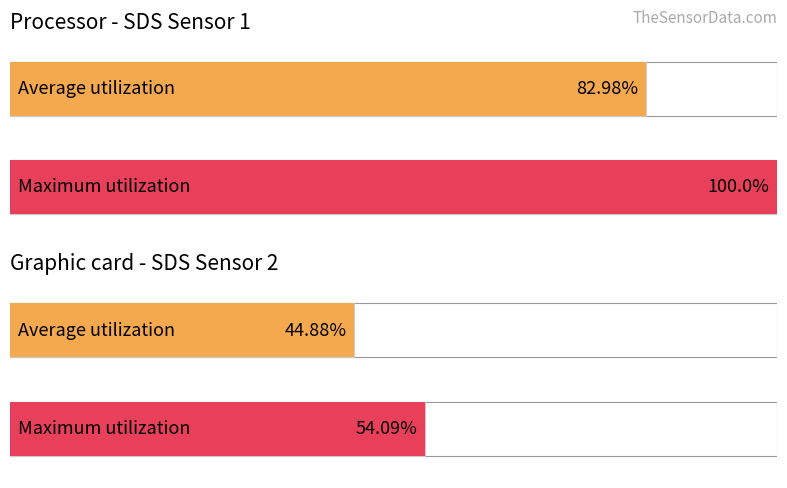

Which series has the largest total across all categories?

Maximum utilization